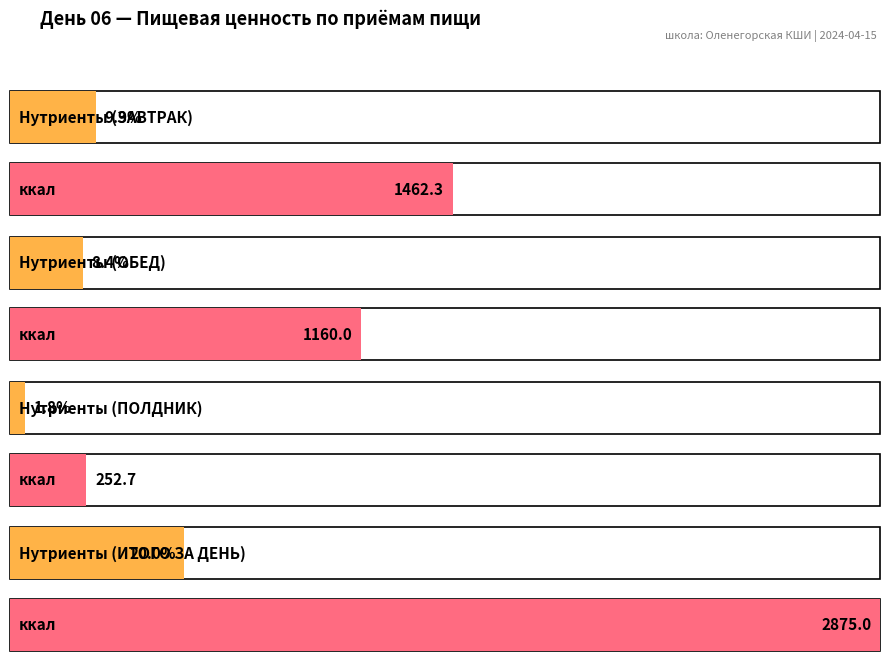

How many bars are there in total?

16